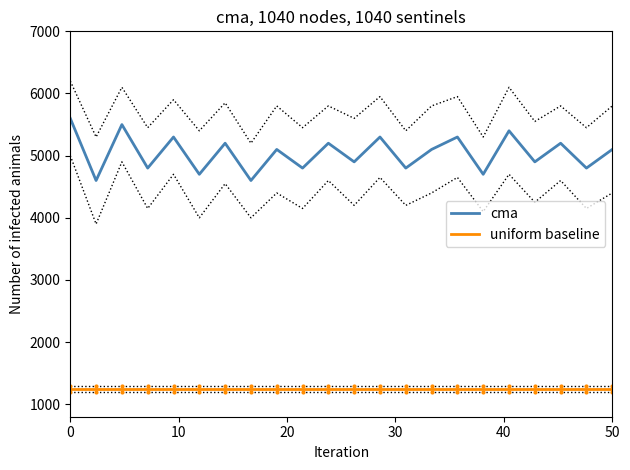

How many series are shown in this chart?

2